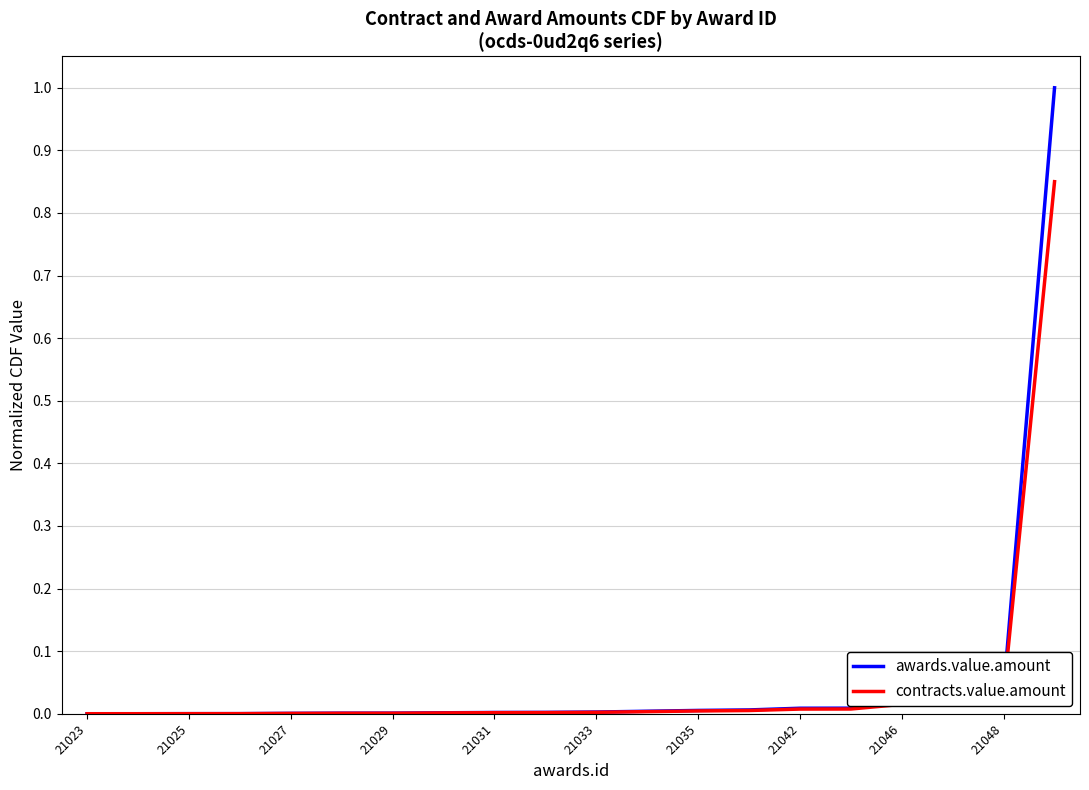

Which series has the largest range (max minus min)?

awards.value.amount